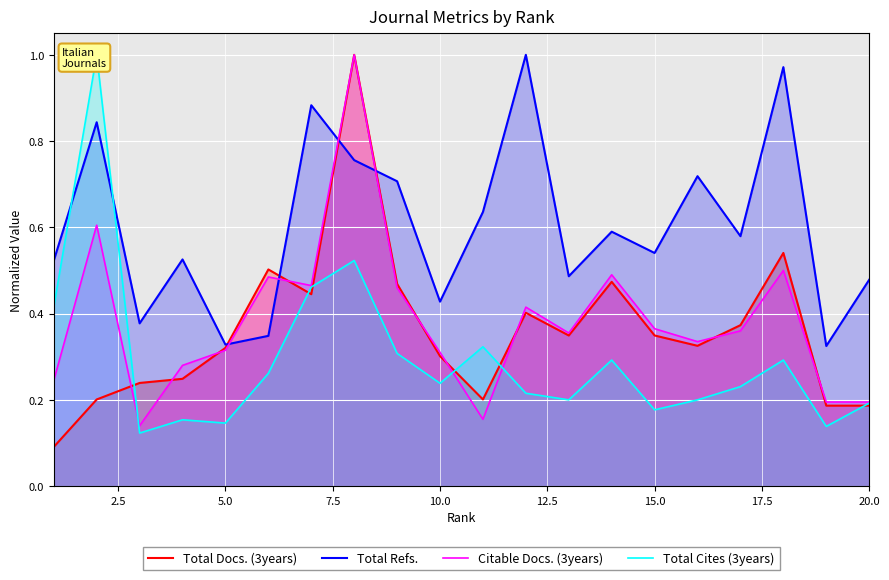

The value of Total Docs. (3years) at 20.0 is 0.3. True or false?

False